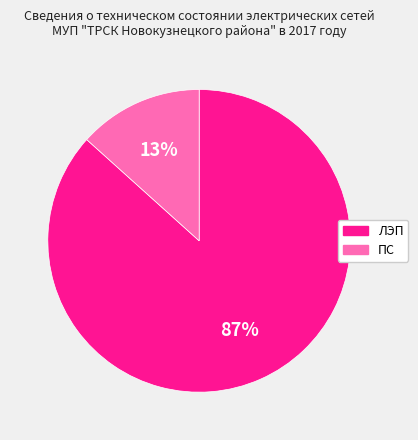

True or false: ЛЭП accounts for 87% of the total.

True